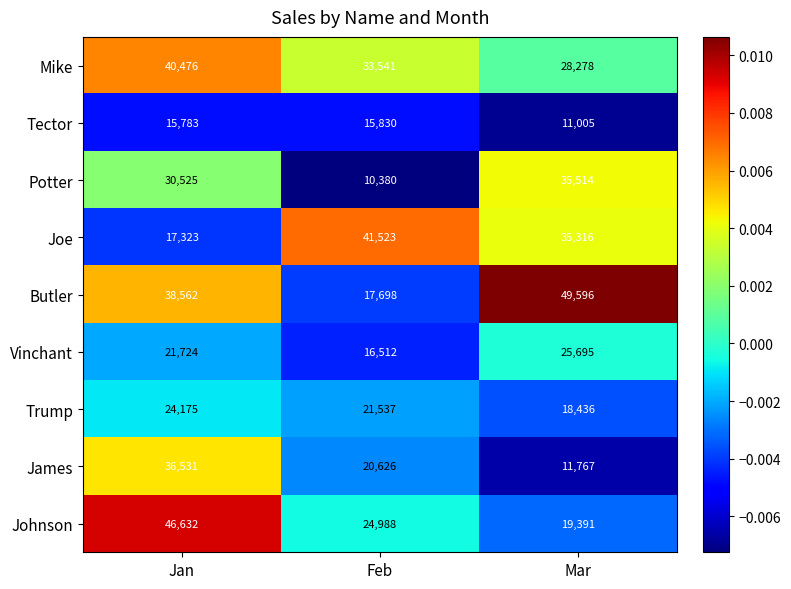

Reading right to left, transcribe all the data shown in this chart.

Mike: 28278	33541	40476
Tector: 11005	15830	15783
Potter: 35514	10380	30525
Joe: 35316	41523	17323
Butler: 49596	17698	38562
Vinchant: 25695	16512	21724
Trump: 18436	21537	24175
James: 11767	20626	36531
Johnson: 19391	24988	46632